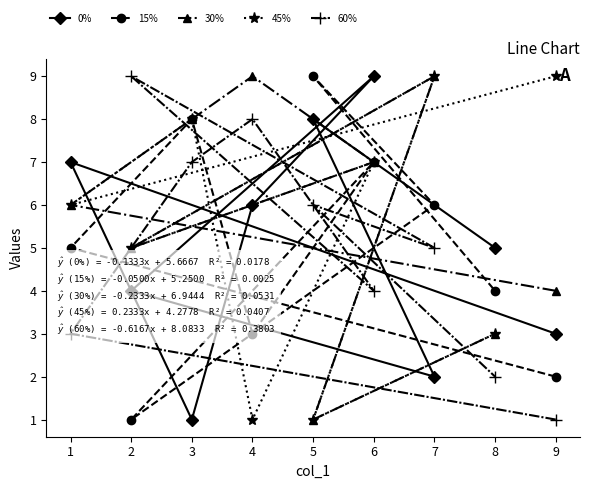

In 45%, how many points are higher than both neighbors (excluding endpoints)?

3